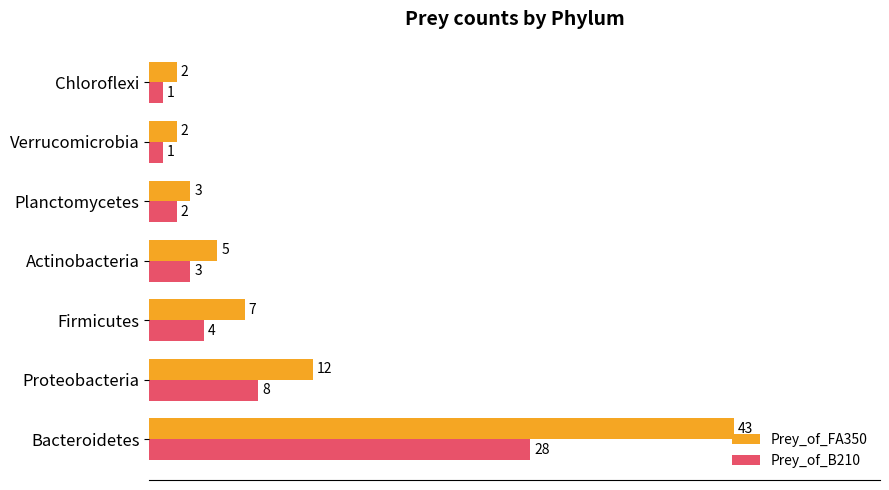

How many data points does each series have?

7